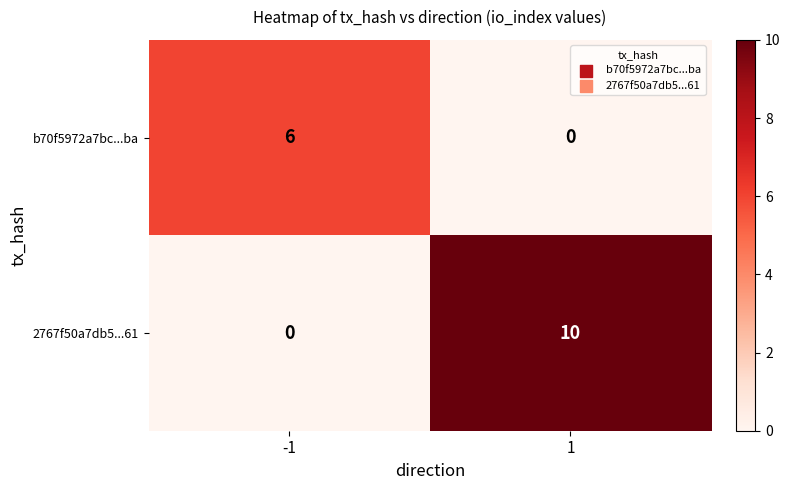

What is the greatest value displayed?

10